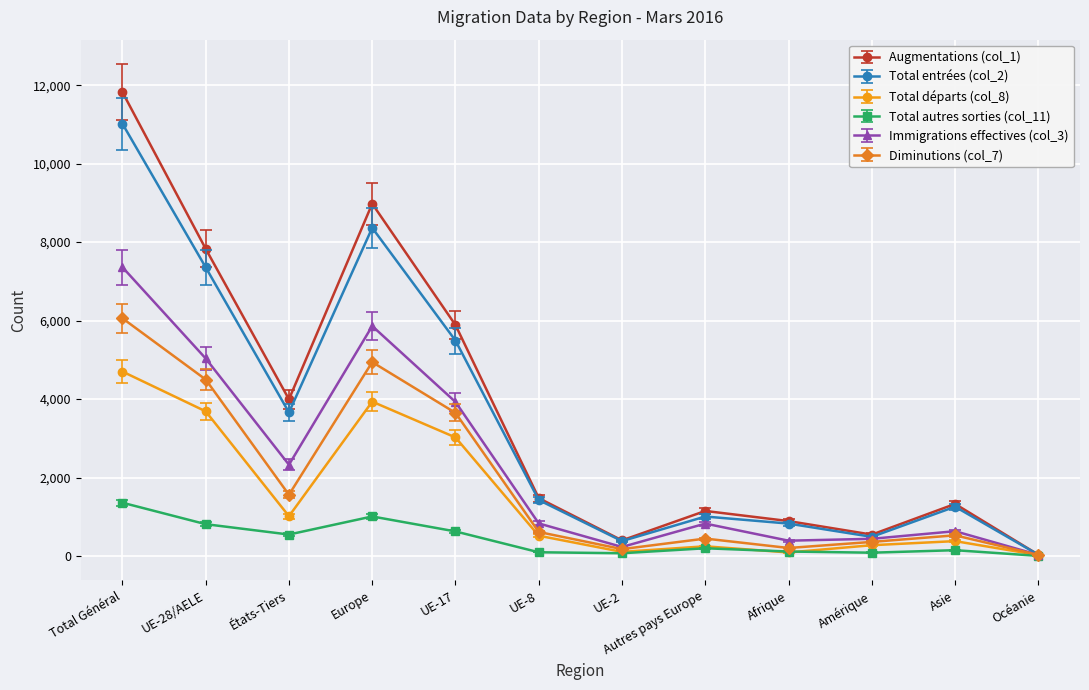

Which category has the highest value in the Total départs (col_8) series?

Total Général